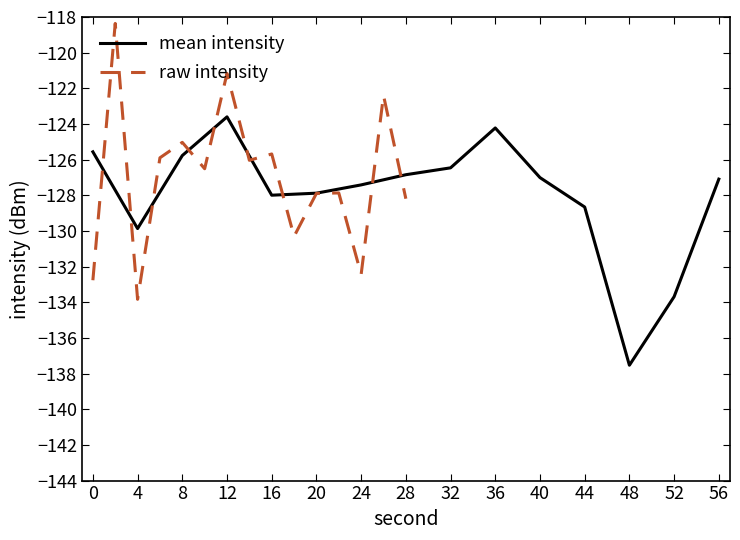

True or false: raw intensity has a value of -128.2 at 28.

True